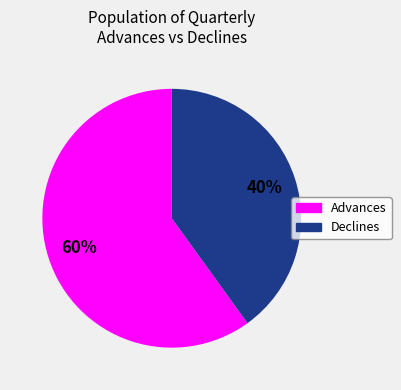

Does Advances represent more than half of the total?

Yes